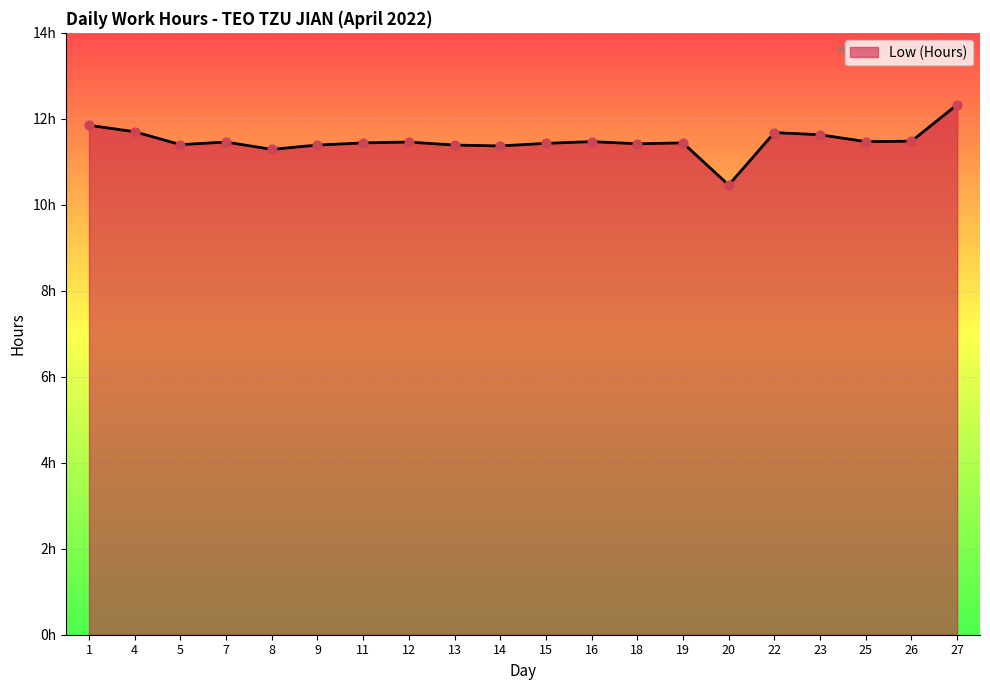

Is this an area chart (filled region under the line)?

Yes